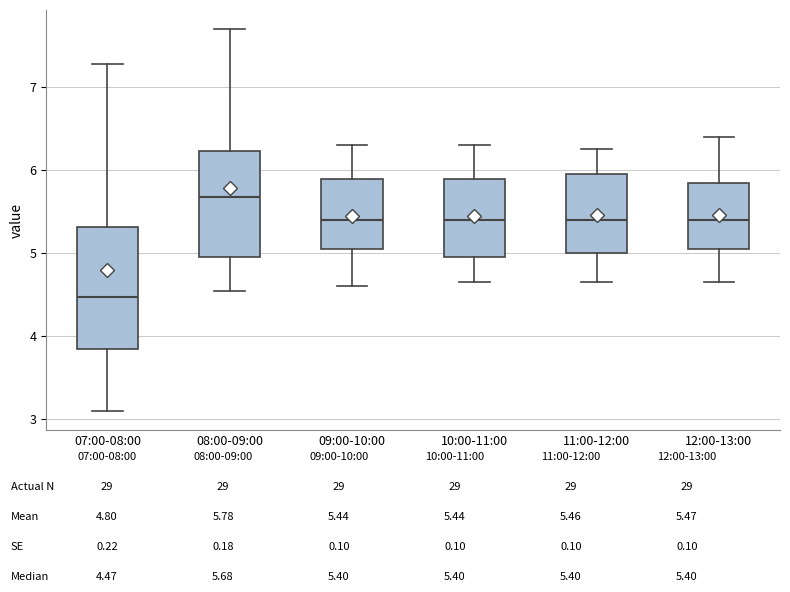

Which box's median line is the highest?

08:00-09:00